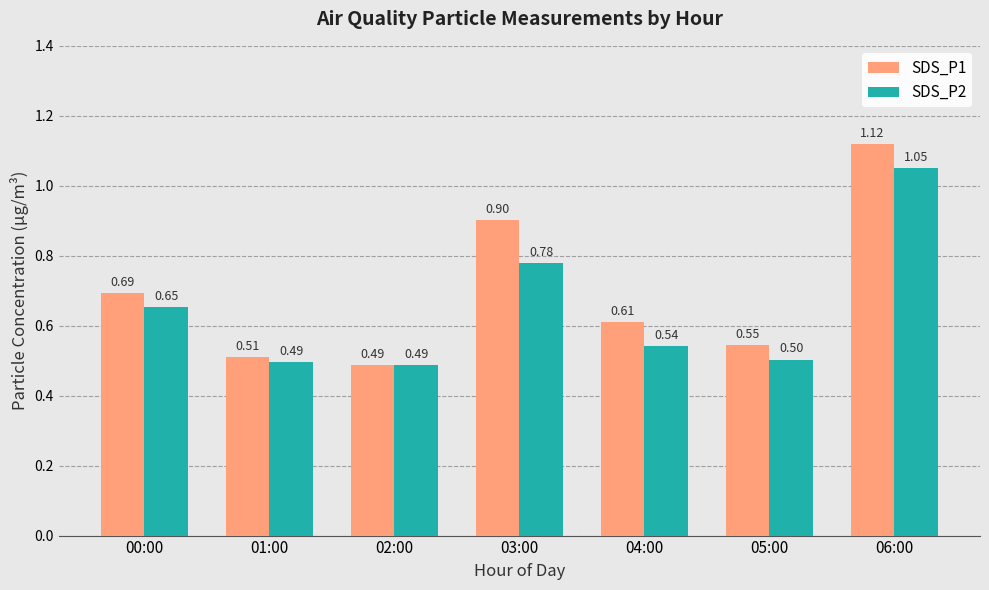

Count the number of categories in the chart.

7